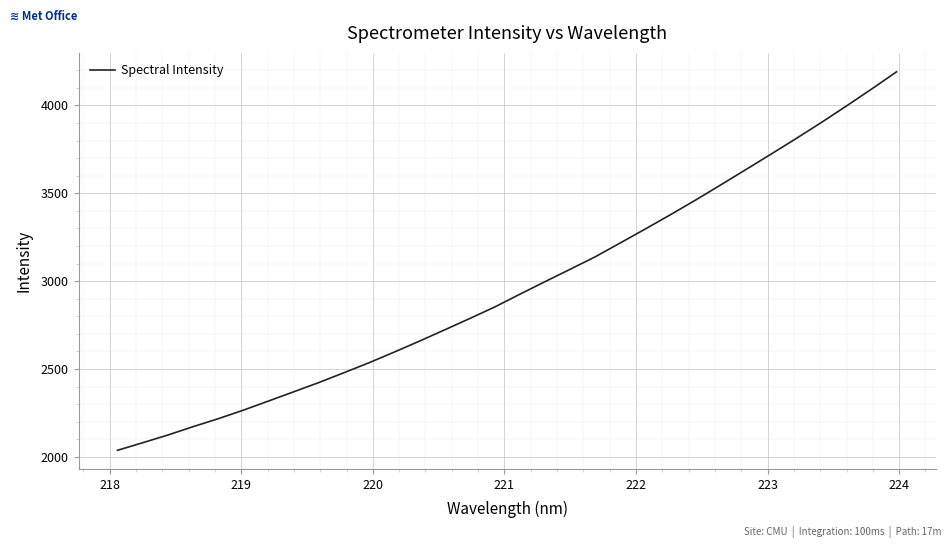

Reading left to right, list all the values displayed in this chart.

2037.9	2080.9	2124.7	2172.1	2217.4	2266.1	2318.0	2370.4	2423.1	2479.1	2535.9	2596.4	2658.6	2722.5	2787.2	2853.1	2925.7	2997.2	3067.5	3138.6	3217.8	3297.5	3378.5	3461.8	3547.9	3635.0	3722.7	3811.4	3902.2	3996.3	4092.3	4191.0